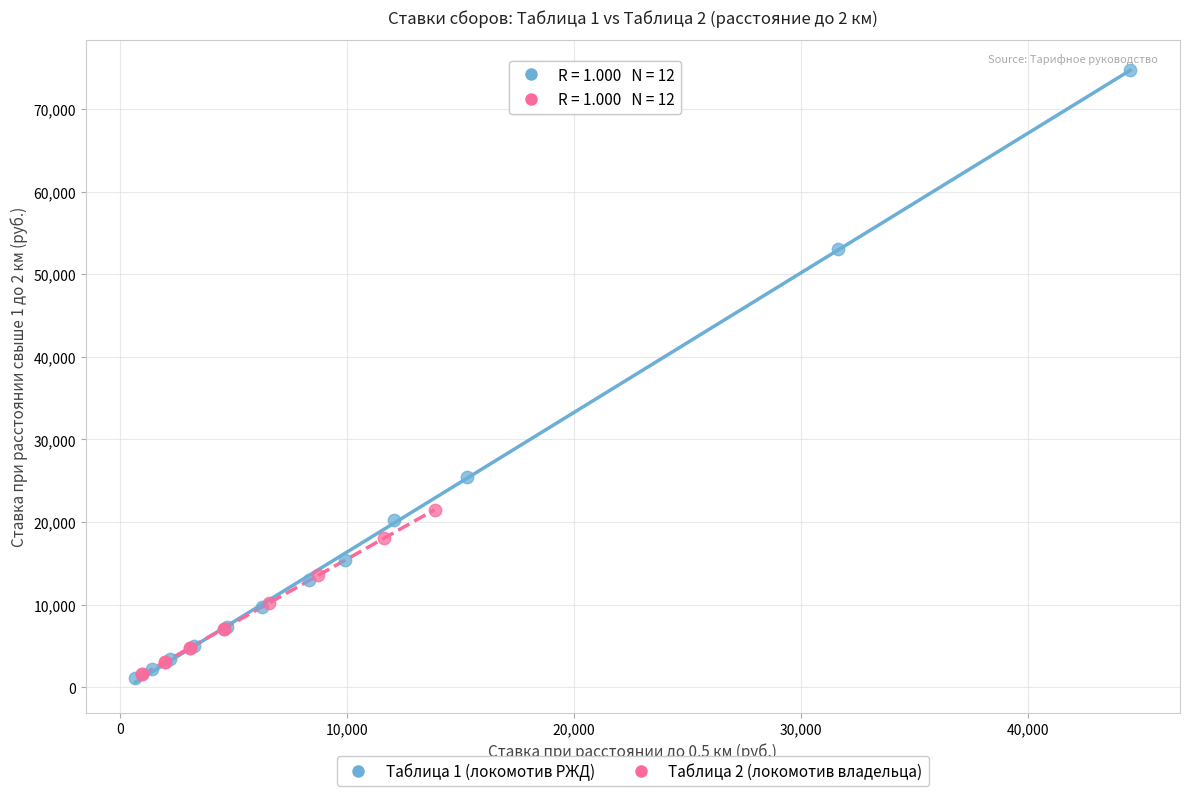

Which series has the widest spread of Y values?

Таблица 1 (локомотив РЖД)